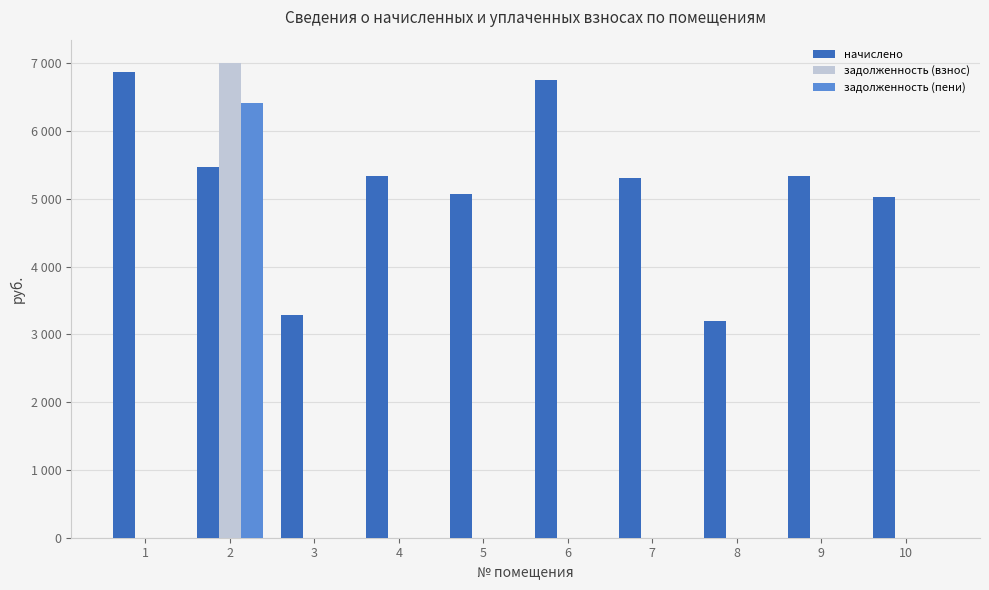

Is the value of начислено at 10 greater than the value of задолженность (взнос) at 4?

Yes